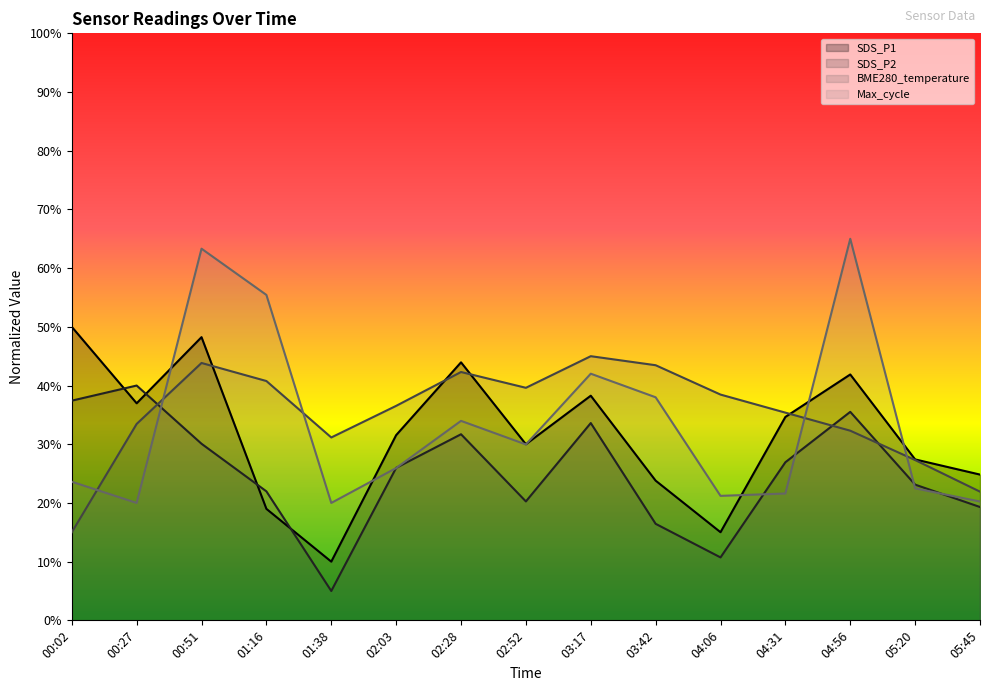

At which label does BME280_temperature reach its peak?

03:17